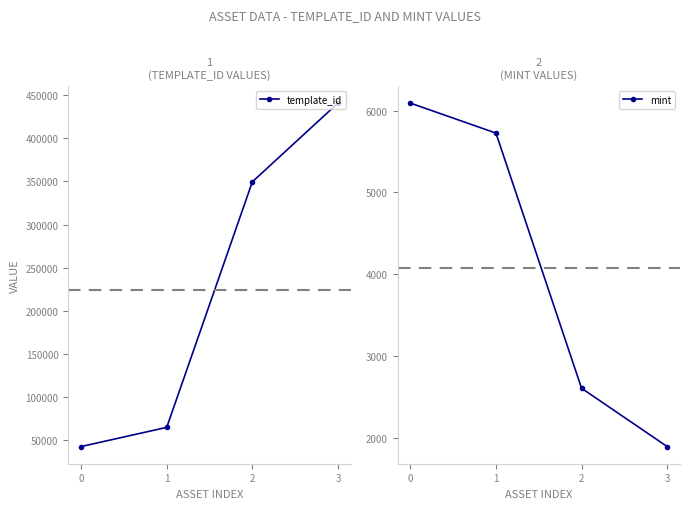

The mint series shows 831 at 2. True or false?

False